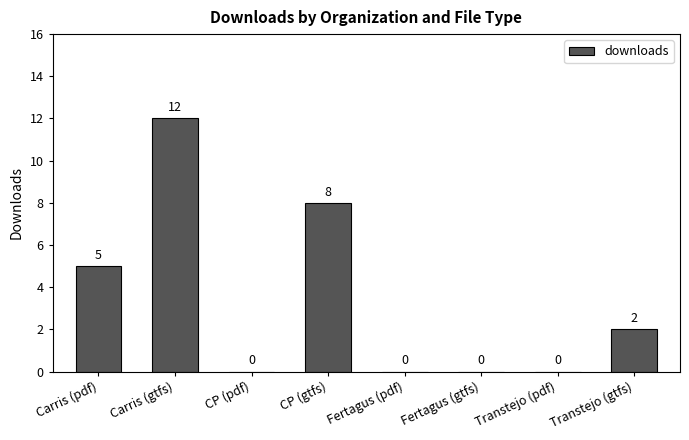

At which label is the value closest to 6?

Carris (pdf)